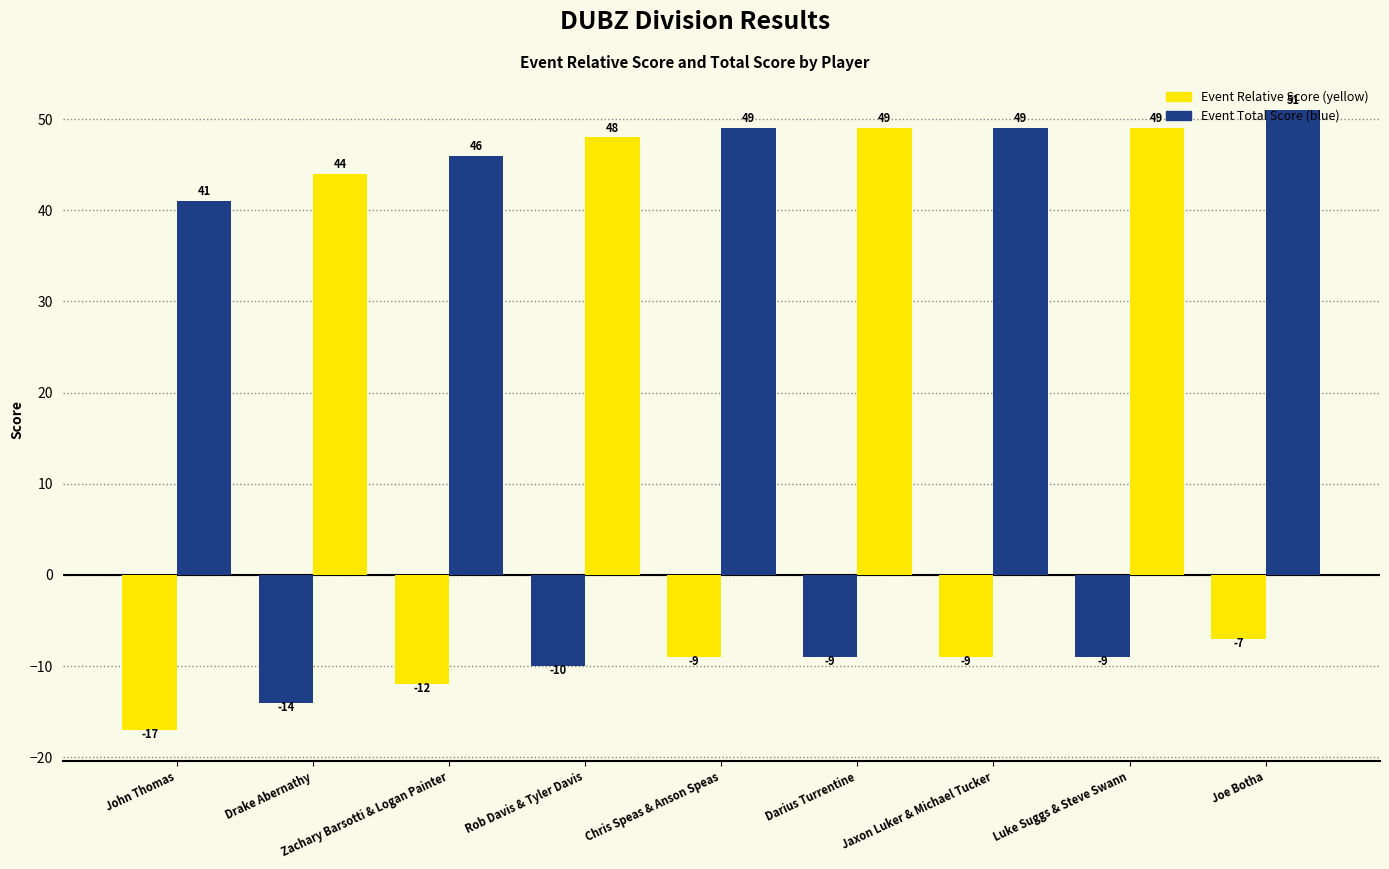

Count the number of categories in the chart.

9